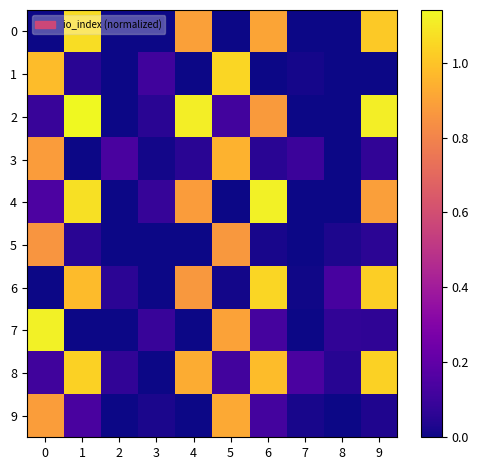

Which series has the largest range (max minus min)?

row_2